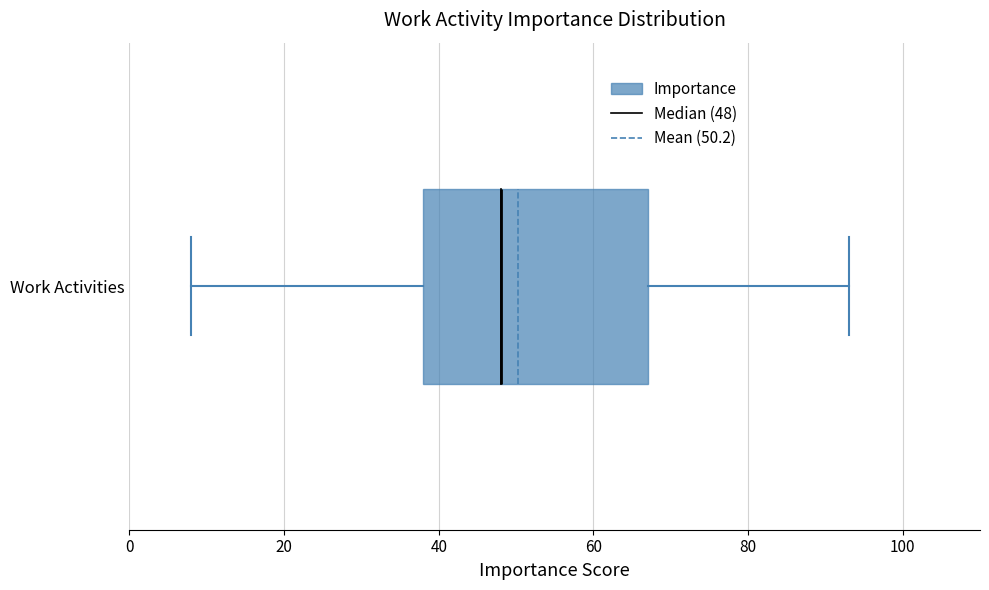

Read this box plot against the x-axis: the position of the median line, the range covered by the box, and the ends of both whiskers. The values are not printed on the chart, so give them approximately, as read against the axis.

median 48, box 38 to 68, whiskers 8 to 94